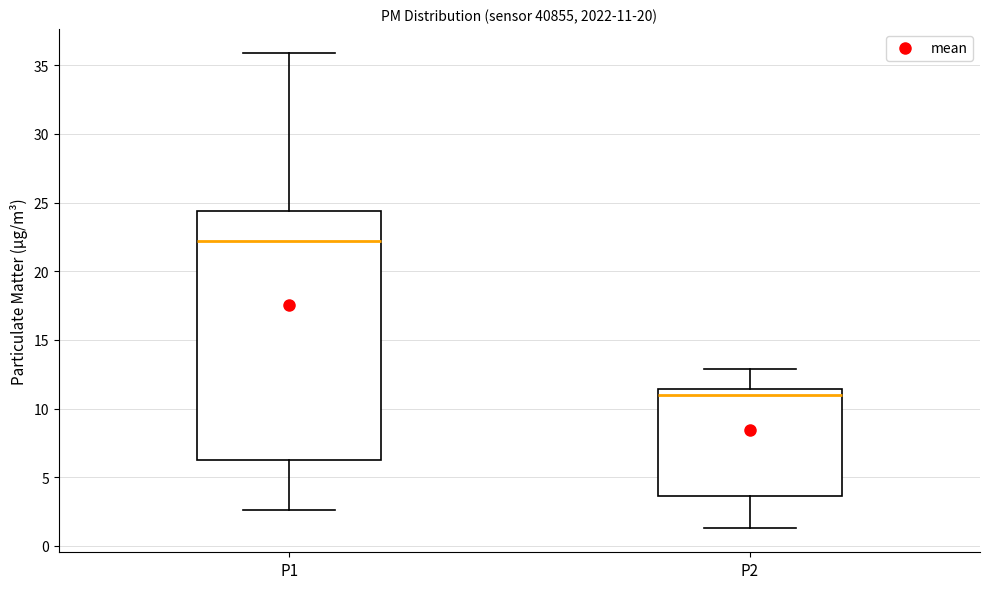

Comparing the boxes themselves (not the whiskers), which one is the tallest?

P1